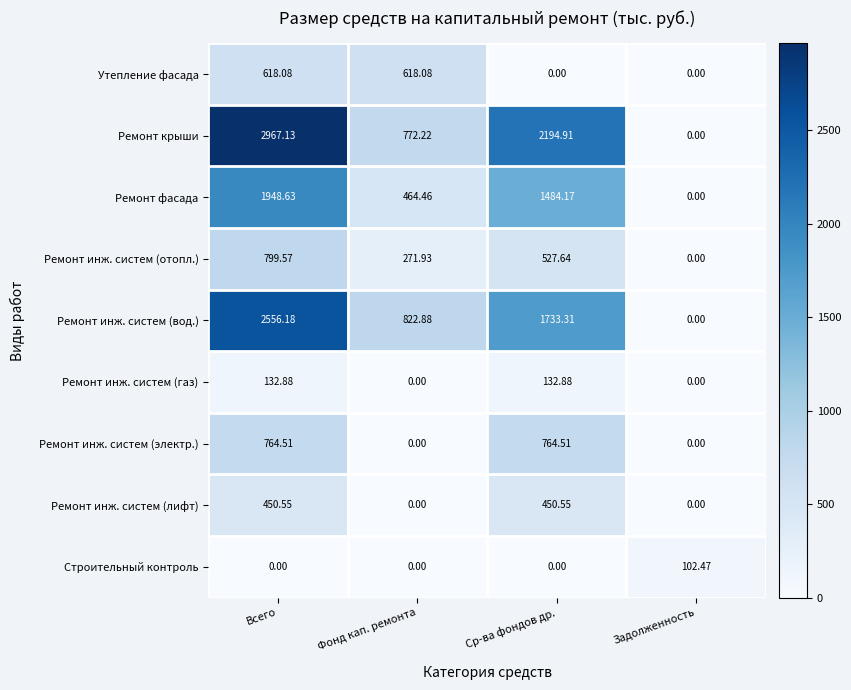

Between Фонд кап. ремонта and Задолженность, which series saw the biggest shift?

Ремонт инж. систем (вод.)